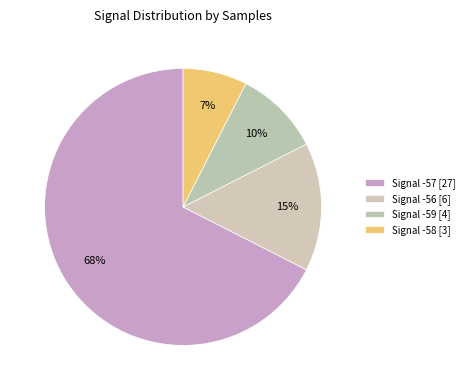

Which slice is the largest?

-57